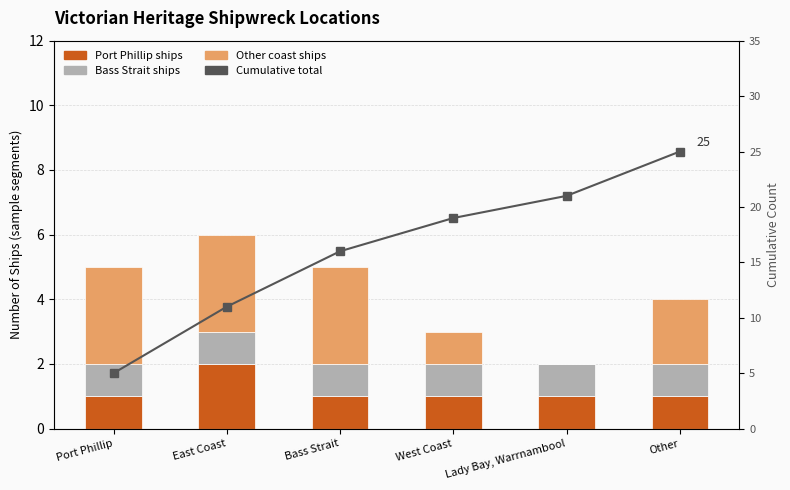

Which series has the largest range (max minus min)?

Cumulative total